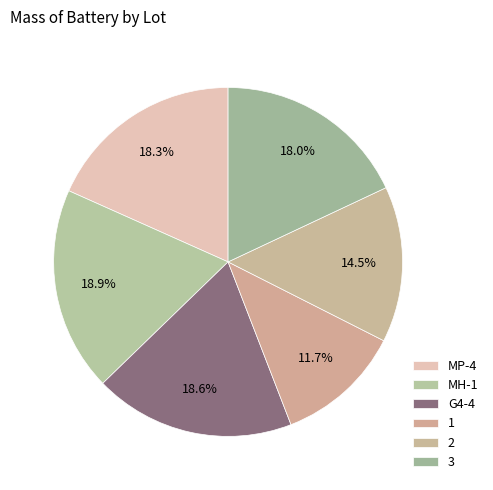

Count the number of slices in the pie.

6